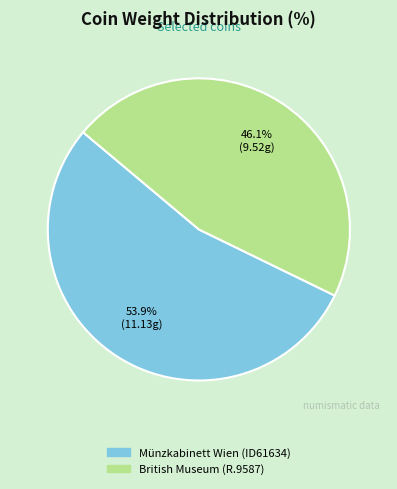

How many slices are in this pie chart?

2